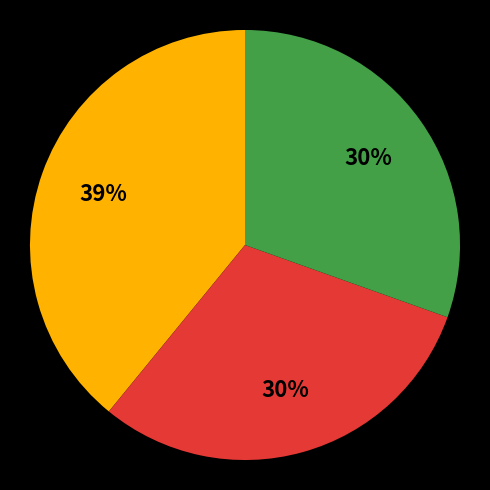

How many slices are in this pie chart?

3